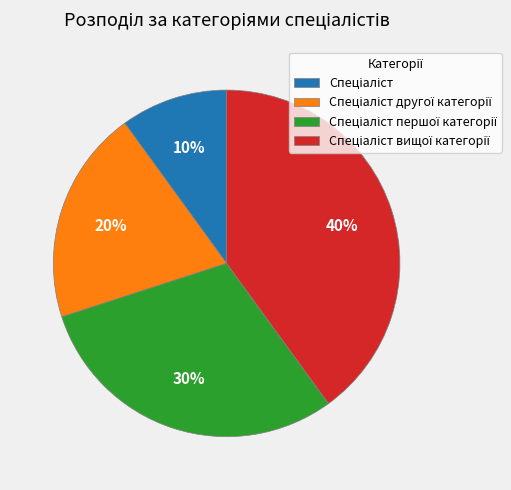

Is there any slice that represents more than half of the pie?

No